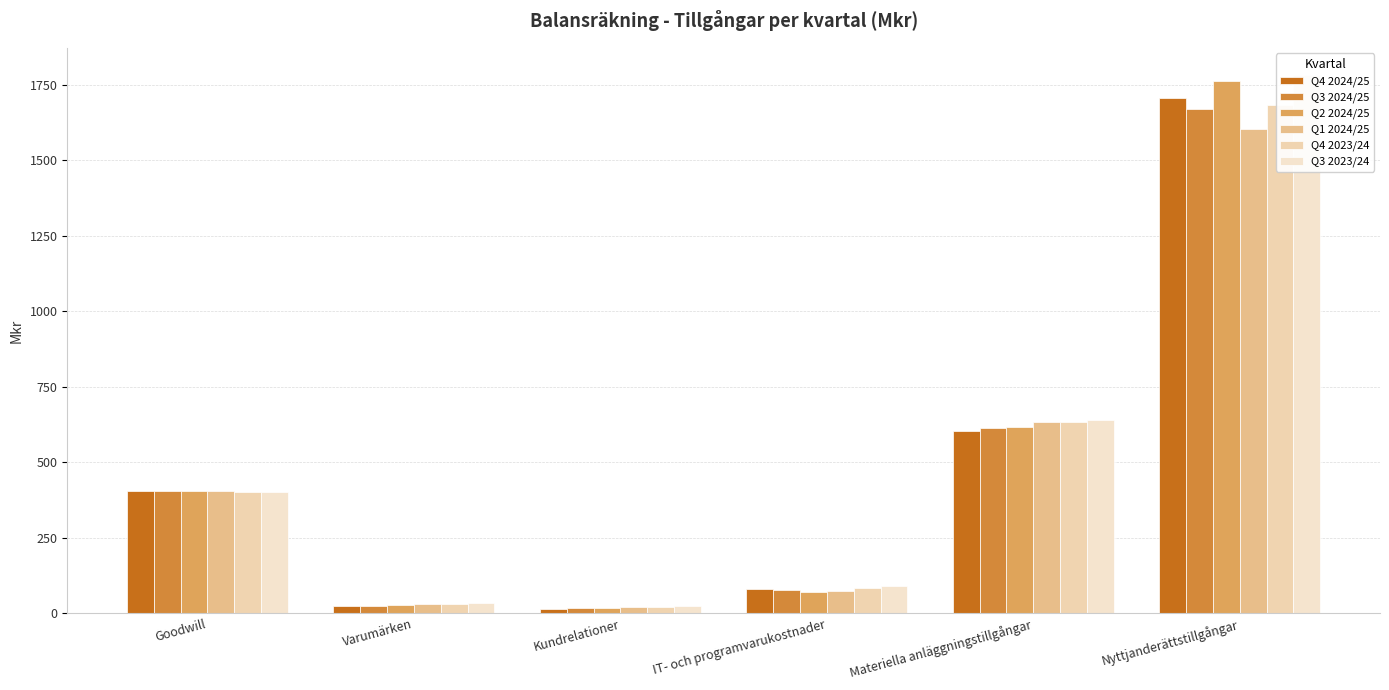

Does the chart contain any negative values?

No